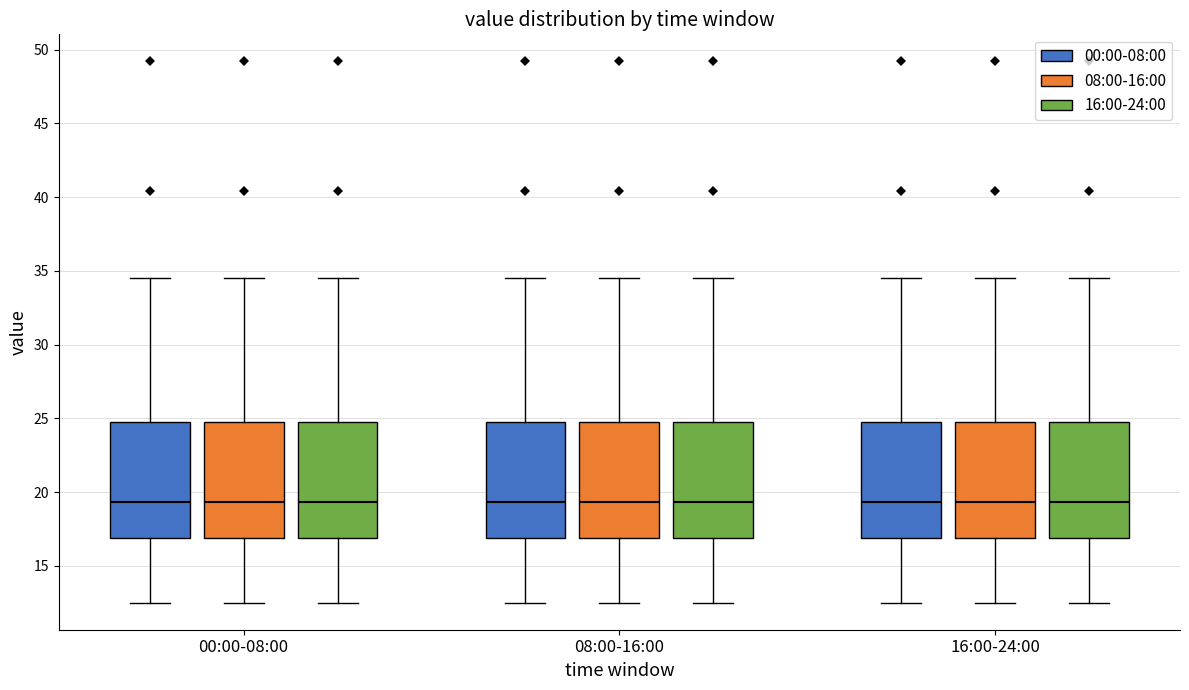

Reading left to right, read every box against the y-axis: the position of its median line, the range the box covers, and the ends of its whiskers. The values are not printed on the chart, so give them approximately, as read against the axis.

00:00-08:00 (00:00-08:00): median 19.5, box 17.0 to 25.0, whiskers 12.5 to 34.5
00:00-08:00 (08:00-16:00): median 19.5, box 17.0 to 25.0, whiskers 12.5 to 34.5
00:00-08:00 (16:00-24:00): median 19.5, box 17.0 to 25.0, whiskers 12.5 to 34.5
08:00-16:00 (00:00-08:00): median 19.5, box 17.0 to 25.0, whiskers 12.5 to 34.5
08:00-16:00 (08:00-16:00): median 19.5, box 17.0 to 25.0, whiskers 12.5 to 34.5
08:00-16:00 (16:00-24:00): median 19.5, box 17.0 to 25.0, whiskers 12.5 to 34.5
16:00-24:00 (00:00-08:00): median 19.5, box 17.0 to 25.0, whiskers 12.5 to 34.5
16:00-24:00 (08:00-16:00): median 19.5, box 17.0 to 25.0, whiskers 12.5 to 34.5
16:00-24:00 (16:00-24:00): median 19.5, box 17.0 to 25.0, whiskers 12.5 to 34.5